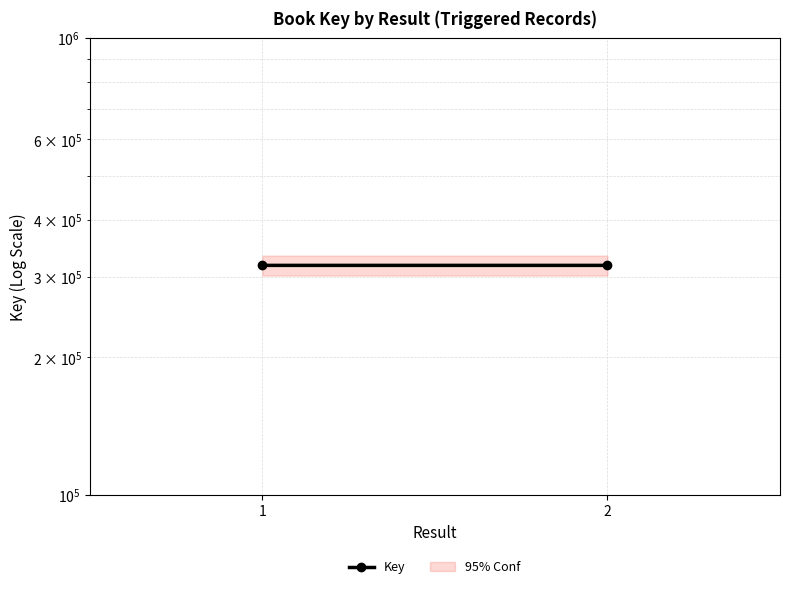

What is the difference between the values at 2 and 1?

2